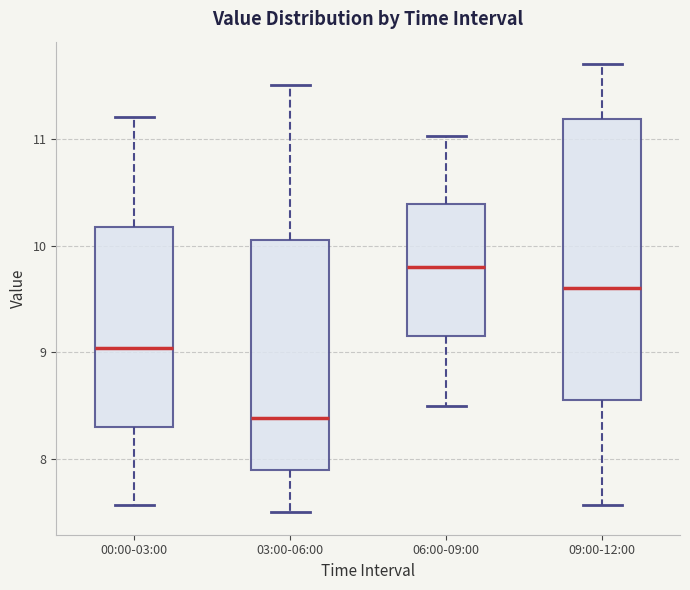

Which box is the tallest, from its lower edge to its upper edge?

09:00-12:00